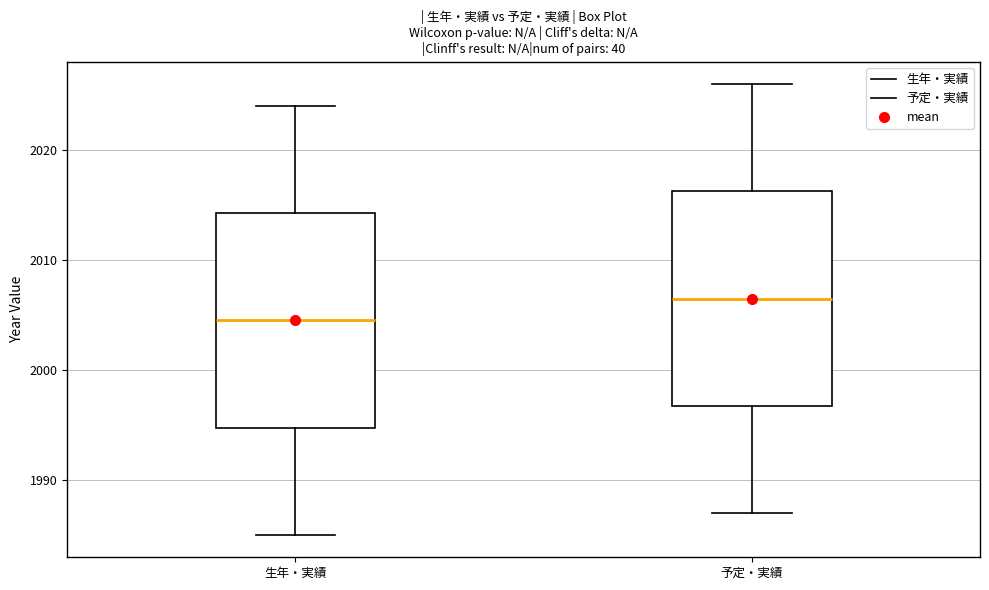

Where is the upper edge of the box for 生年・実績 on the y-axis? The values are not printed on the chart, so give them approximately, as read against the axis.

2014